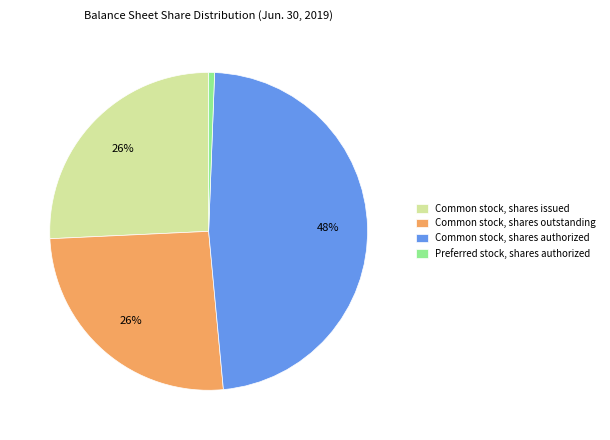

To the nearest percent, what is the difference between the largest and smallest slice percentages?

47%